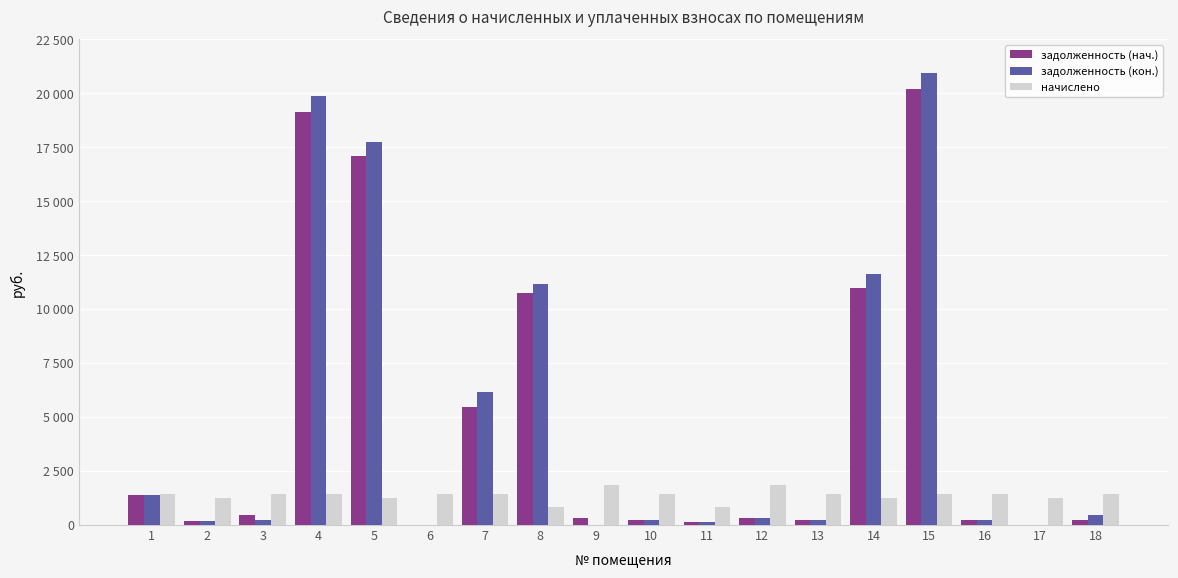

What is the difference between the maximum and minimum values in the начислено series?

1043.0